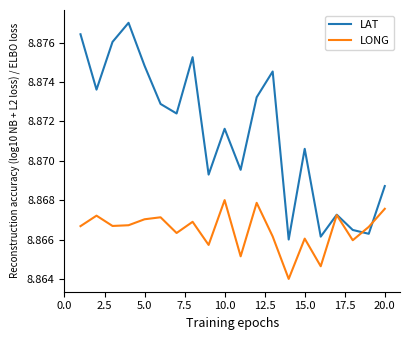

Which series has the largest total across all categories?

LAT